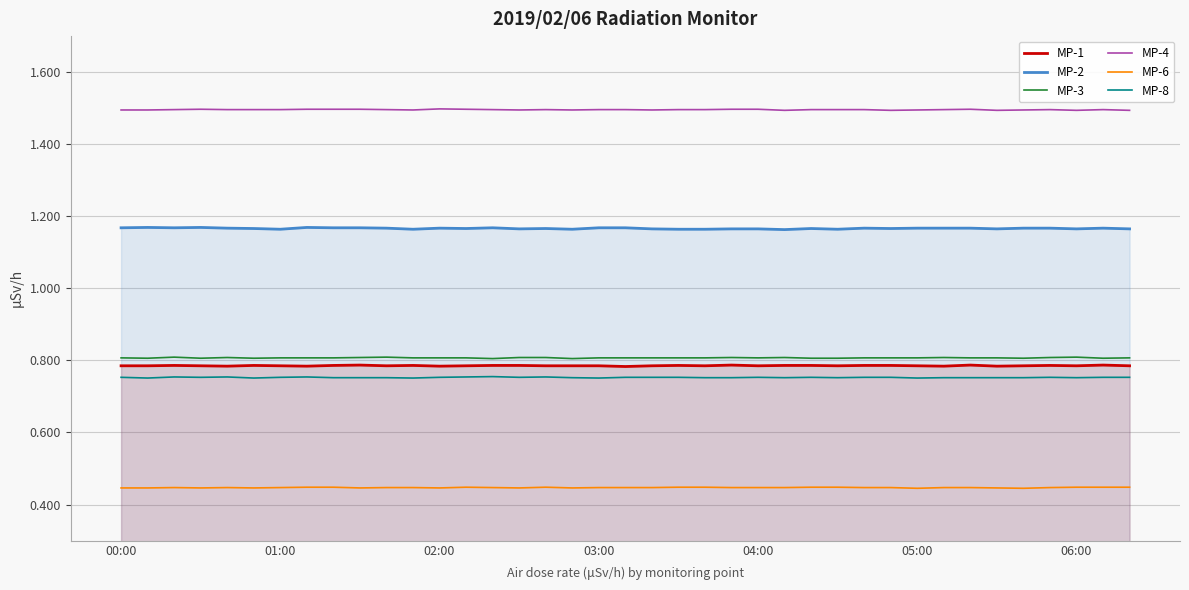

Rank the series at 03:00 from highest to lowest value.

MP-4, MP-2, MP-3, MP-1, MP-8, MP-6